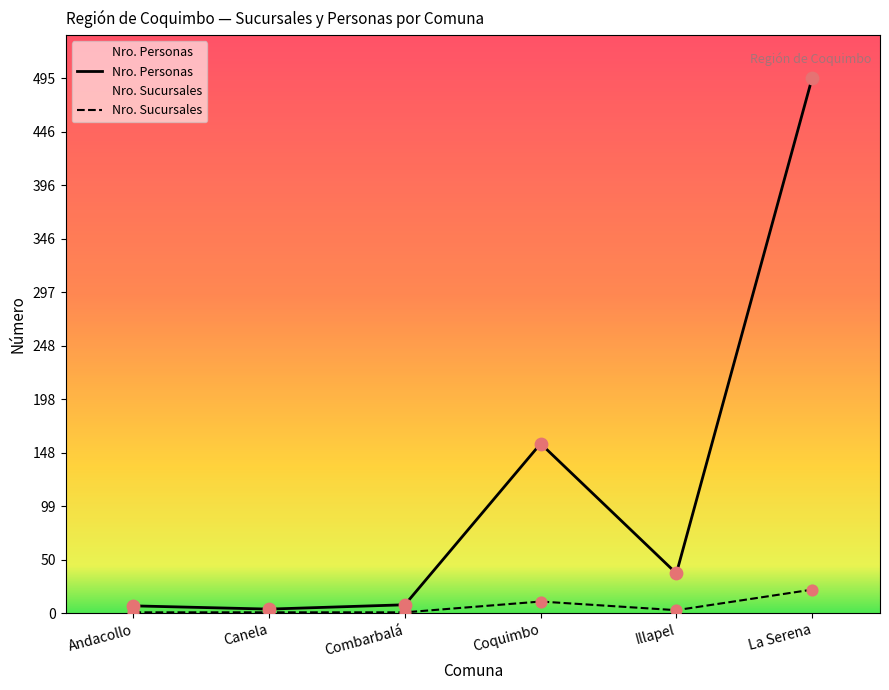

What are all the series names shown in the legend?

Nro. Personas, Nro. Sucursales